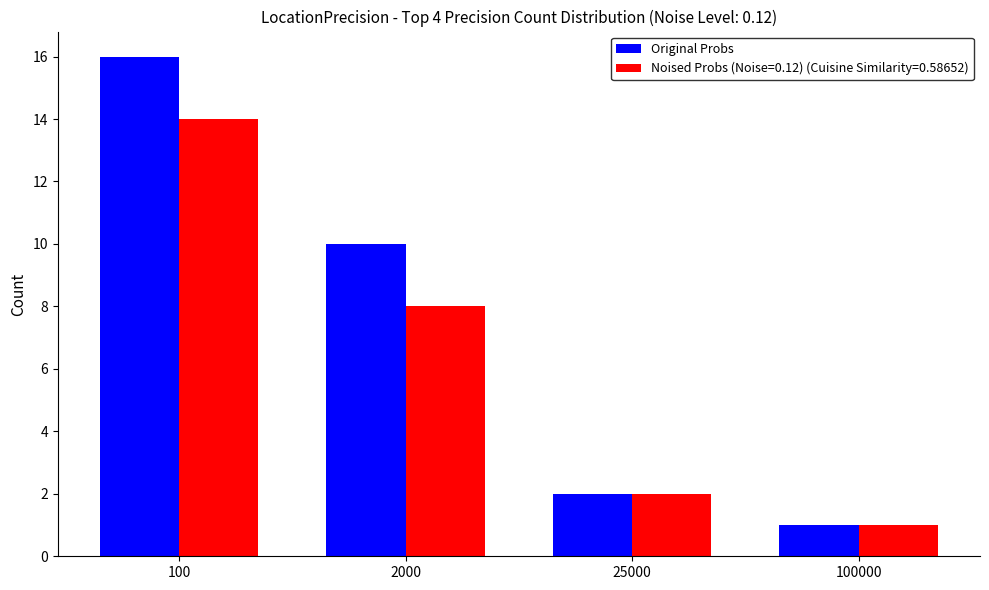

List the series in order of their peak value, lowest first.

Noised Probs (Noise=0.12) (Cuisine Similarity=0.58652), Original Probs